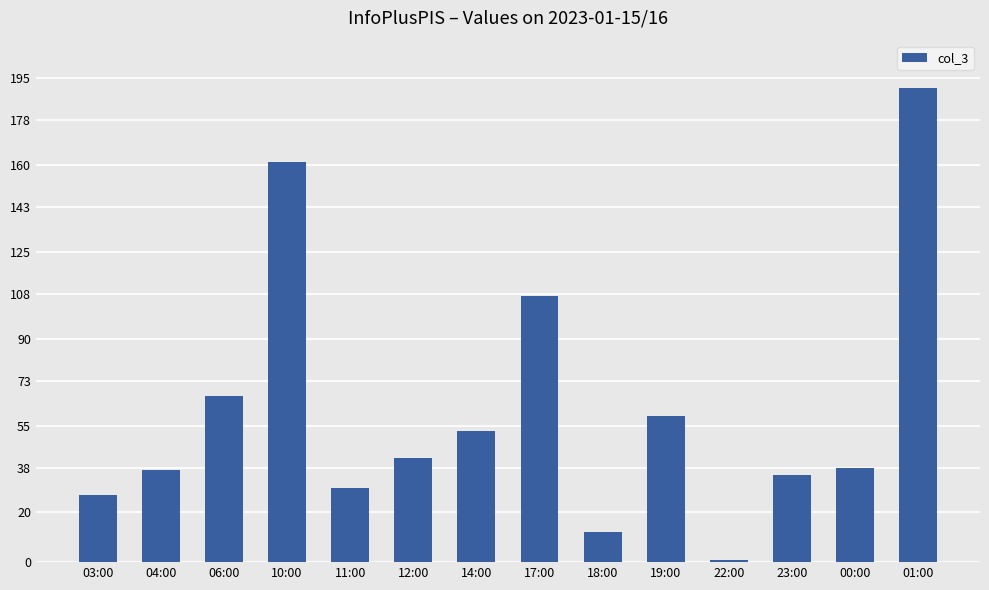

At which label does the data first exceed 42?

06:00